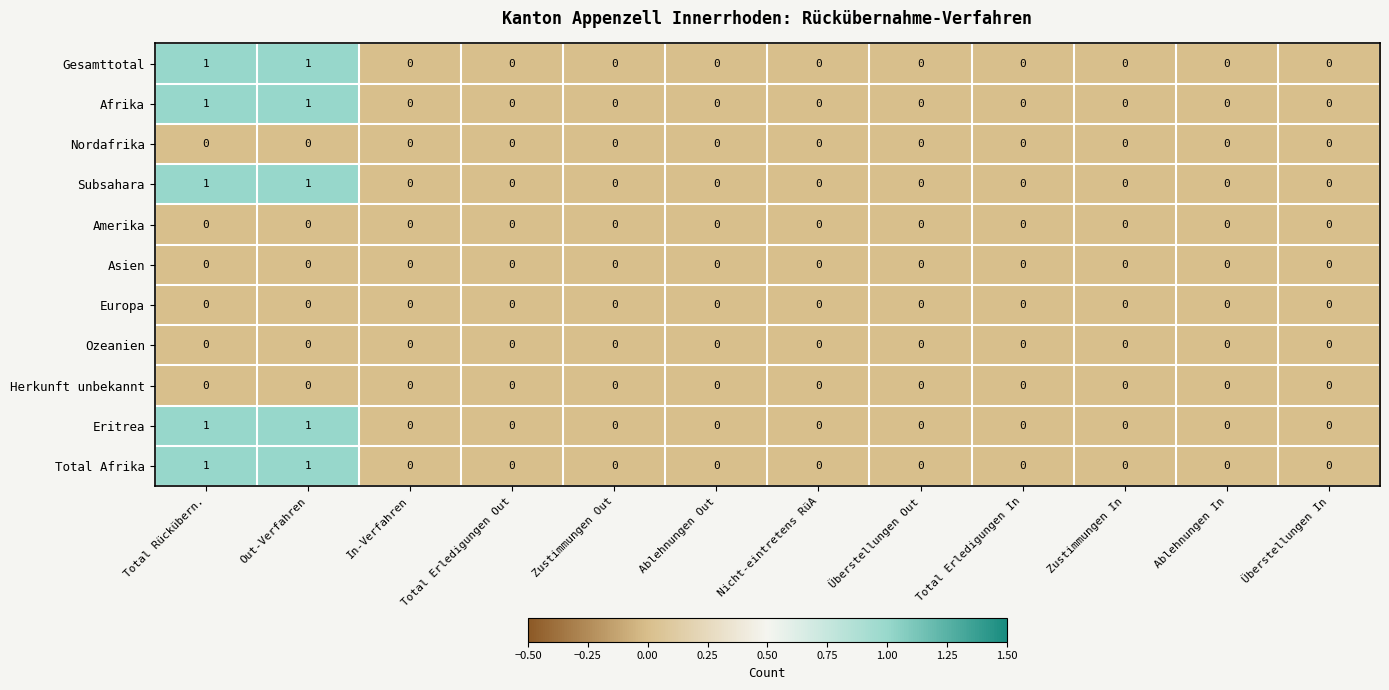

How many series are shown in this chart?

11